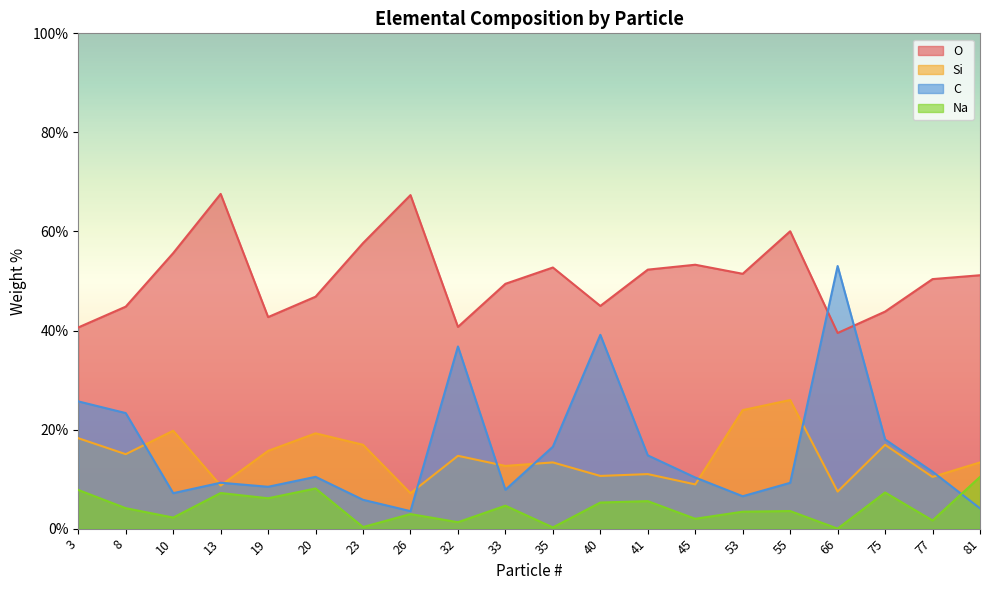

Does the chart display data point markers on the line(s)?

No